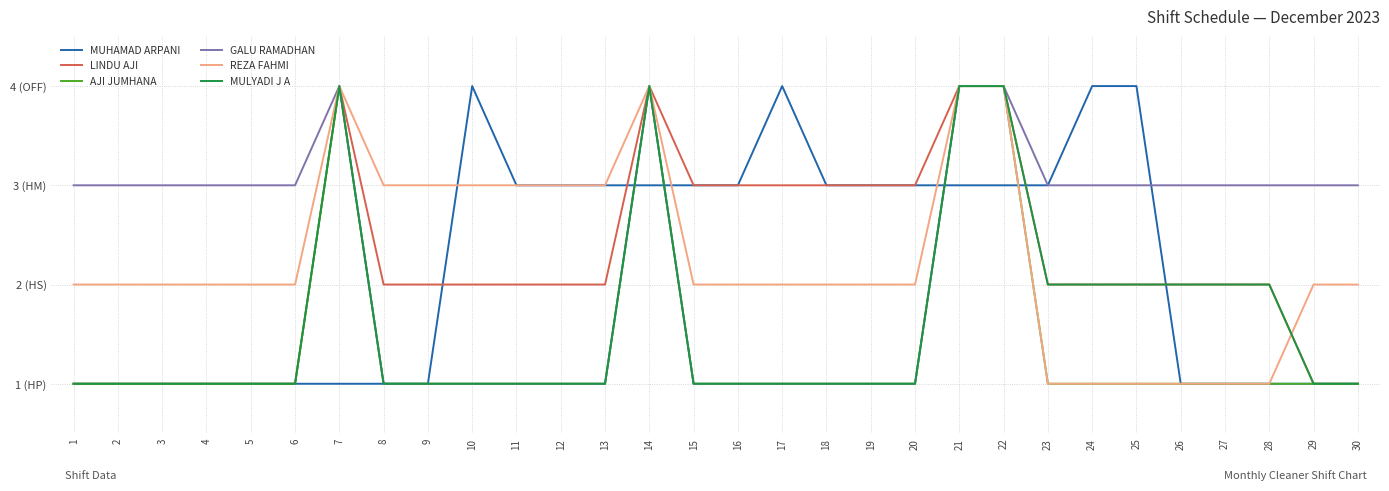

What is the sum of all MUHAMAD ARPANI values?

66